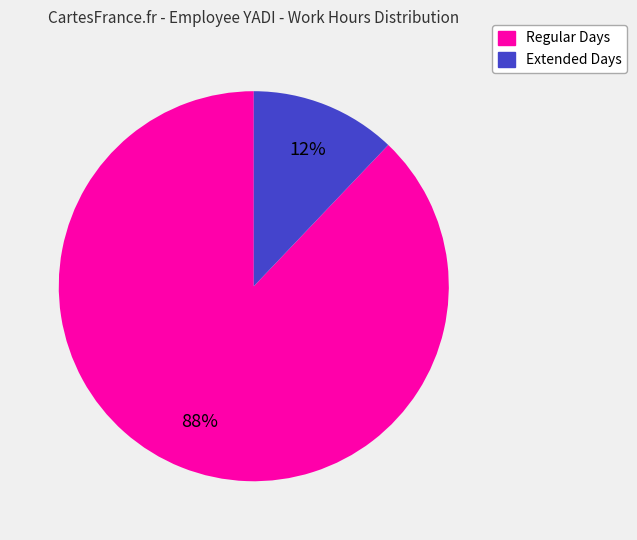

Does any single category account for the majority?

Yes